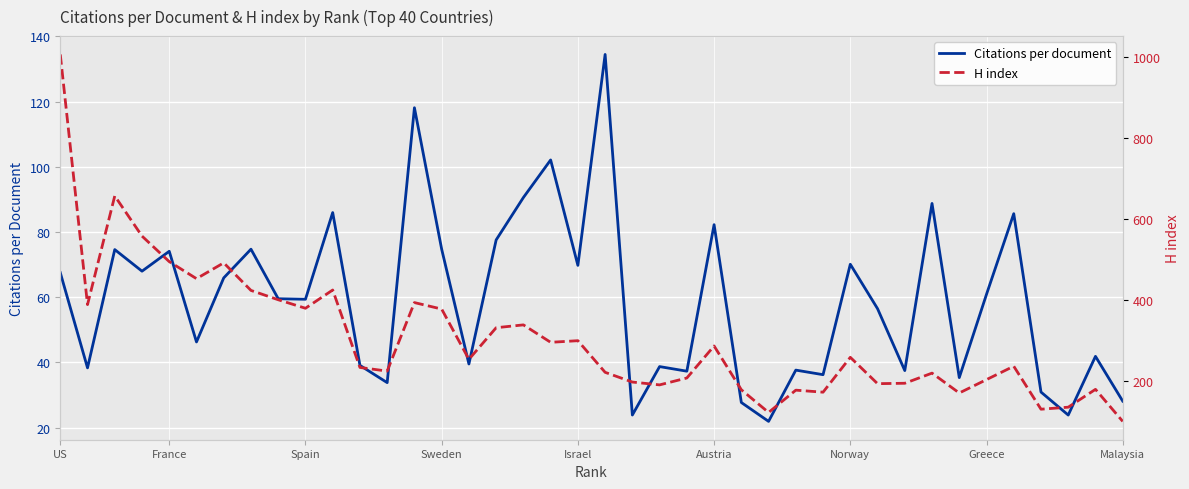

Which series has the largest range (max minus min)?

H index